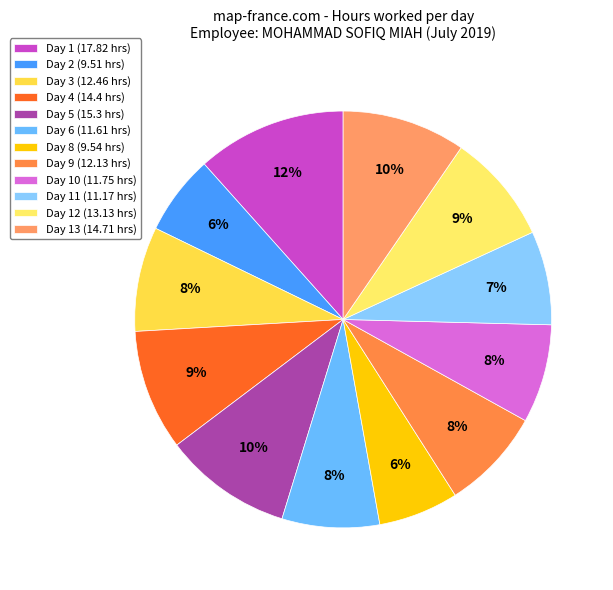

How many segments does this pie chart have?

12